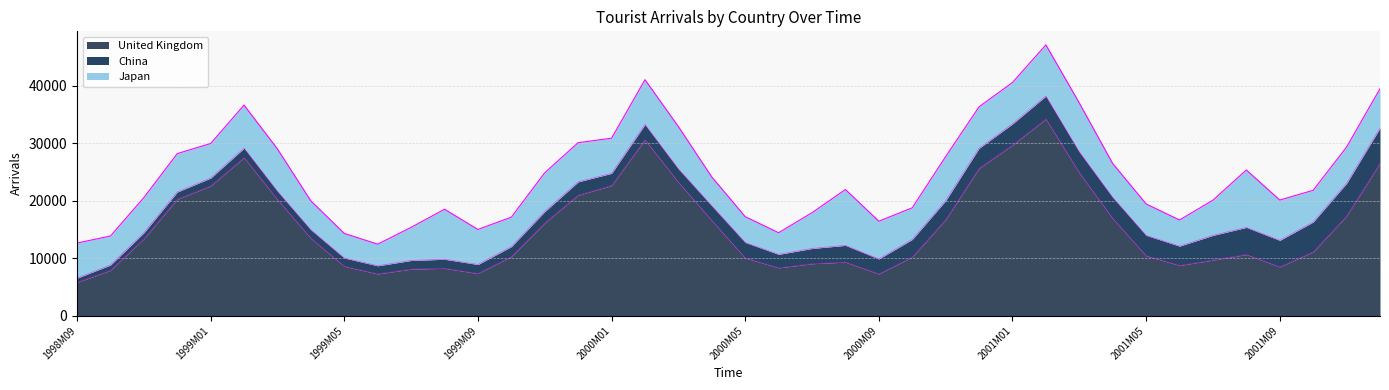

At how many categories does at least one series exceed 7570?

36